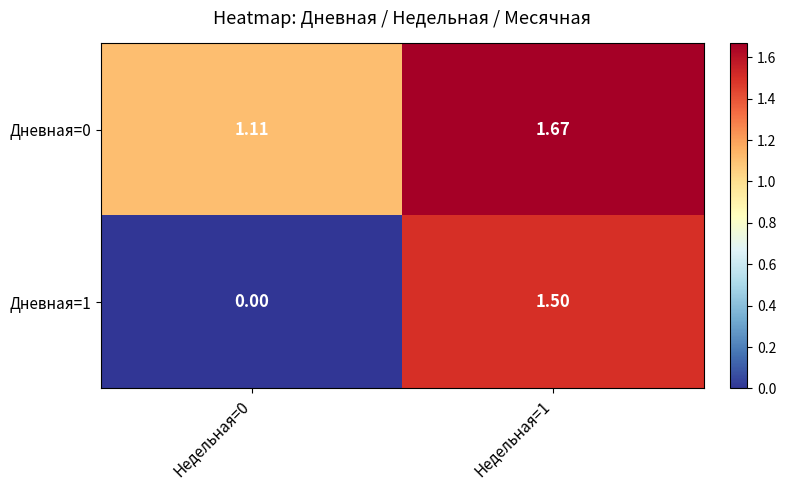

How many data points in Дневная=1 are less than 1?

1